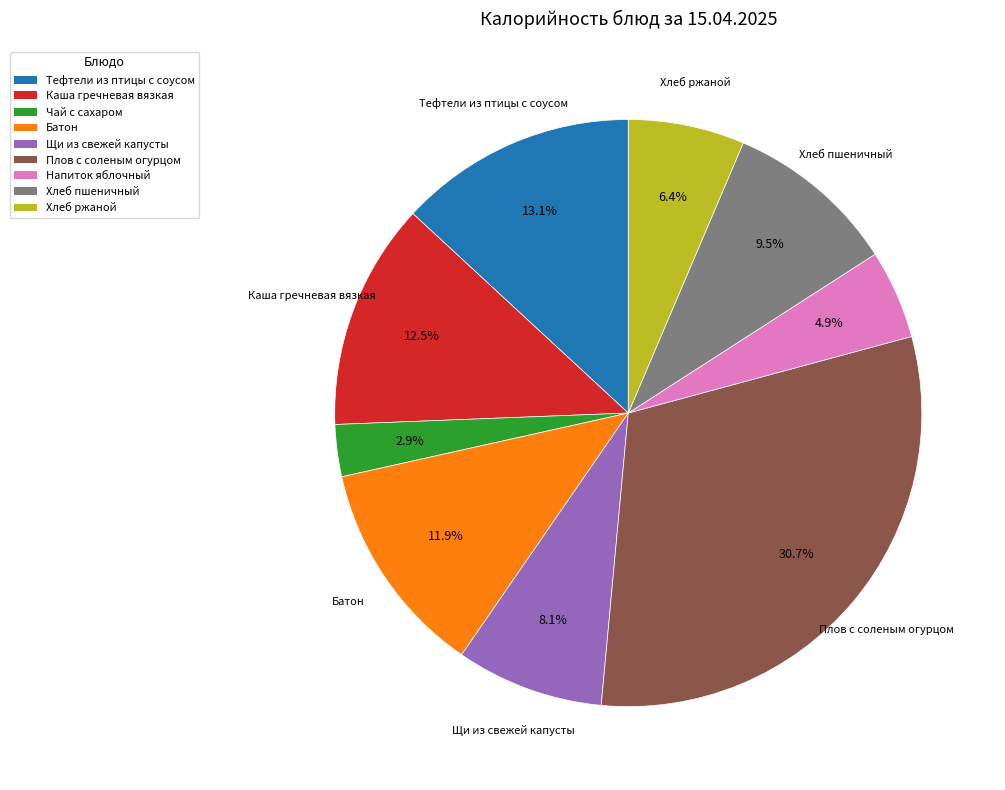

The Плов с соленым огурцом slice represents 31% of the pie. True or false?

True